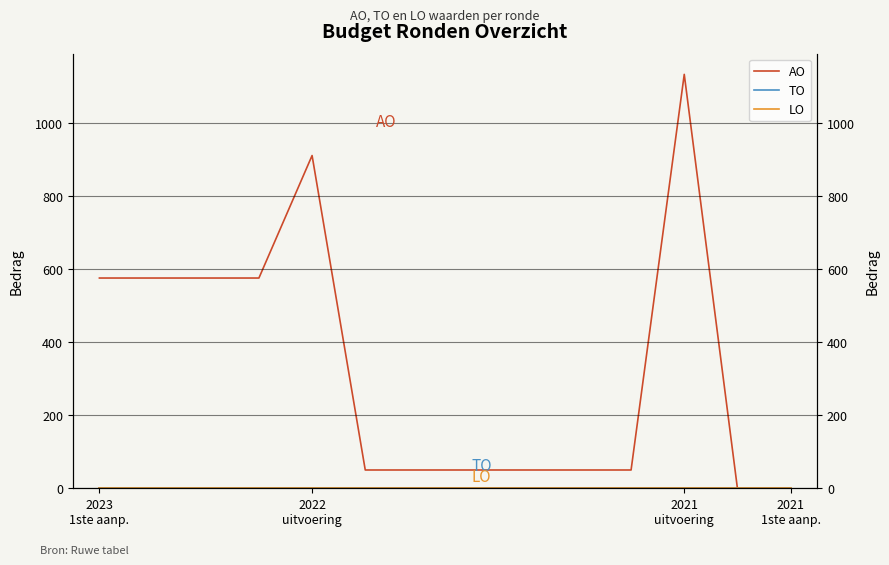

Is the value of LO at 11 greater than the value of TO at 12?

No